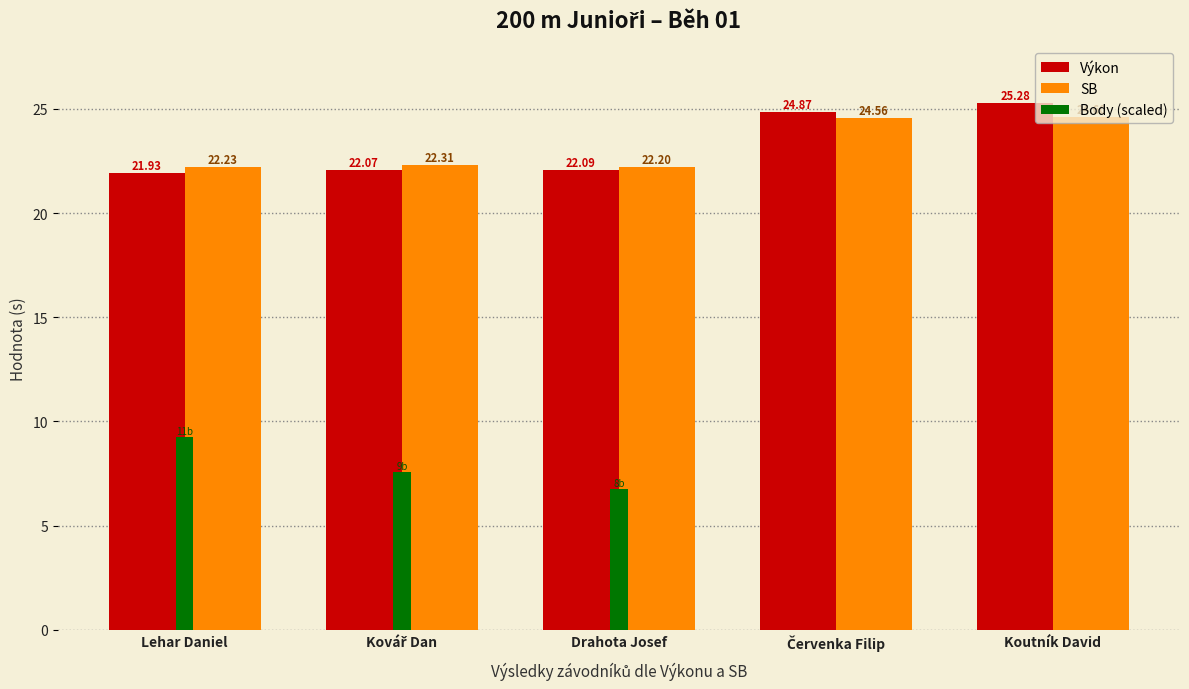

How many data points does each series have?

5